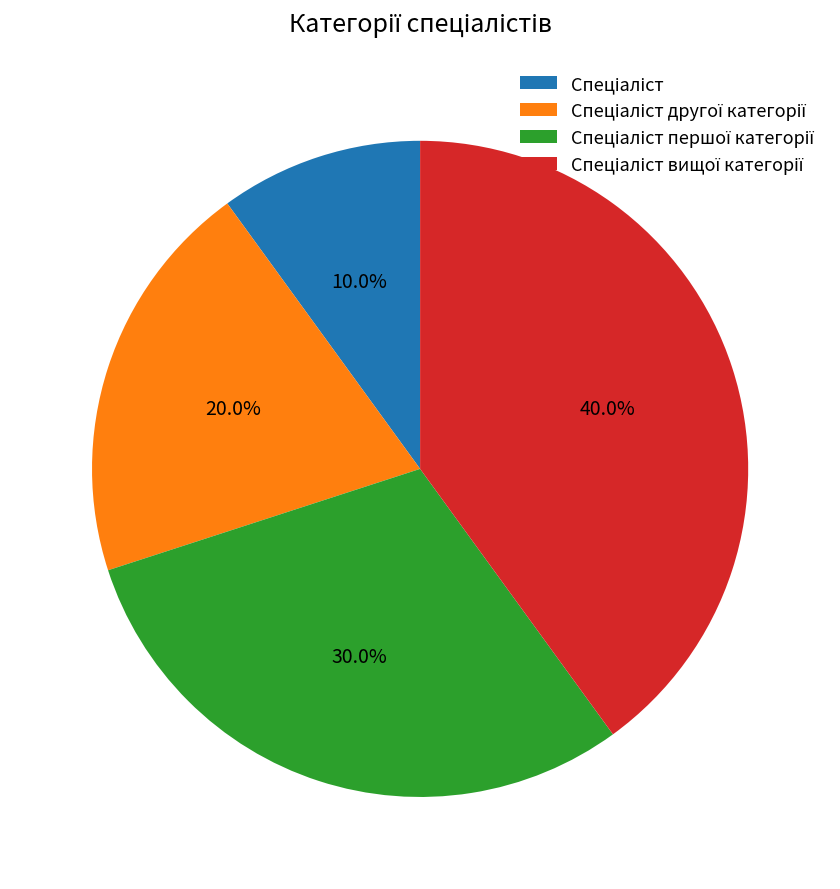

Is there a majority slice in this chart?

No